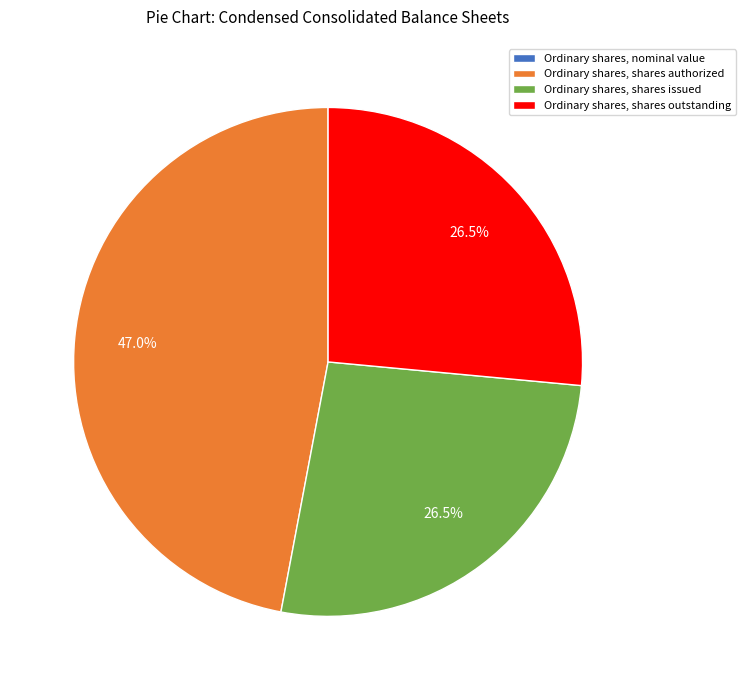

True or false: Ordinary shares, shares authorized accounts for 47% of the total.

True